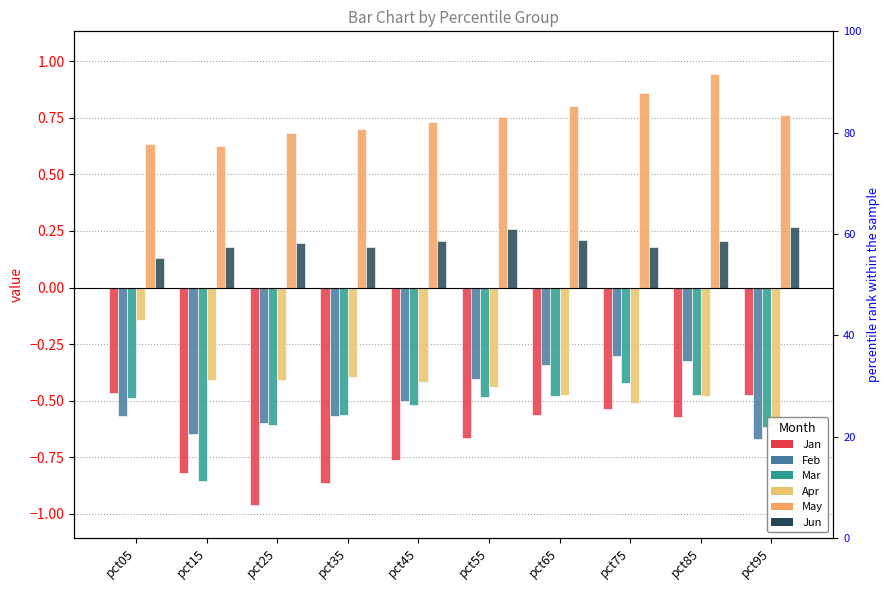

How many data points does each series have?

10